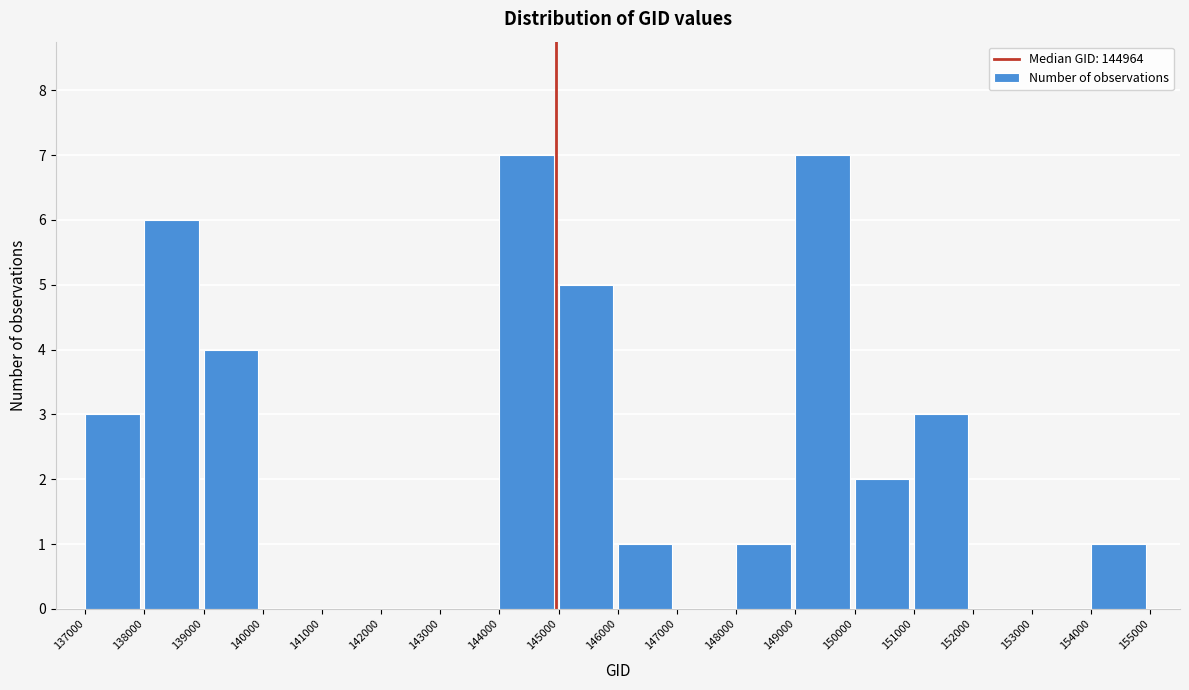

Reading left to right, list every bar in this chart as the range it spans on the x-axis followed by its height. The values are not printed on the chart, so give them approximately, as read against the axis.

137000 to 138000: 3
138000 to 139000: 6
139000 to 140000: 4
140000 to 141000: 0
141000 to 142000: 0
142000 to 143000: 0
143000 to 144000: 0
144000 to 145000: 7
145000 to 146000: 5
146000 to 147000: 1
147000 to 148000: 0
148000 to 149000: 1
149000 to 150000: 7
150000 to 151000: 2
151000 to 152000: 3
152000 to 153000: 0
153000 to 154000: 0
154000 to 155000: 1